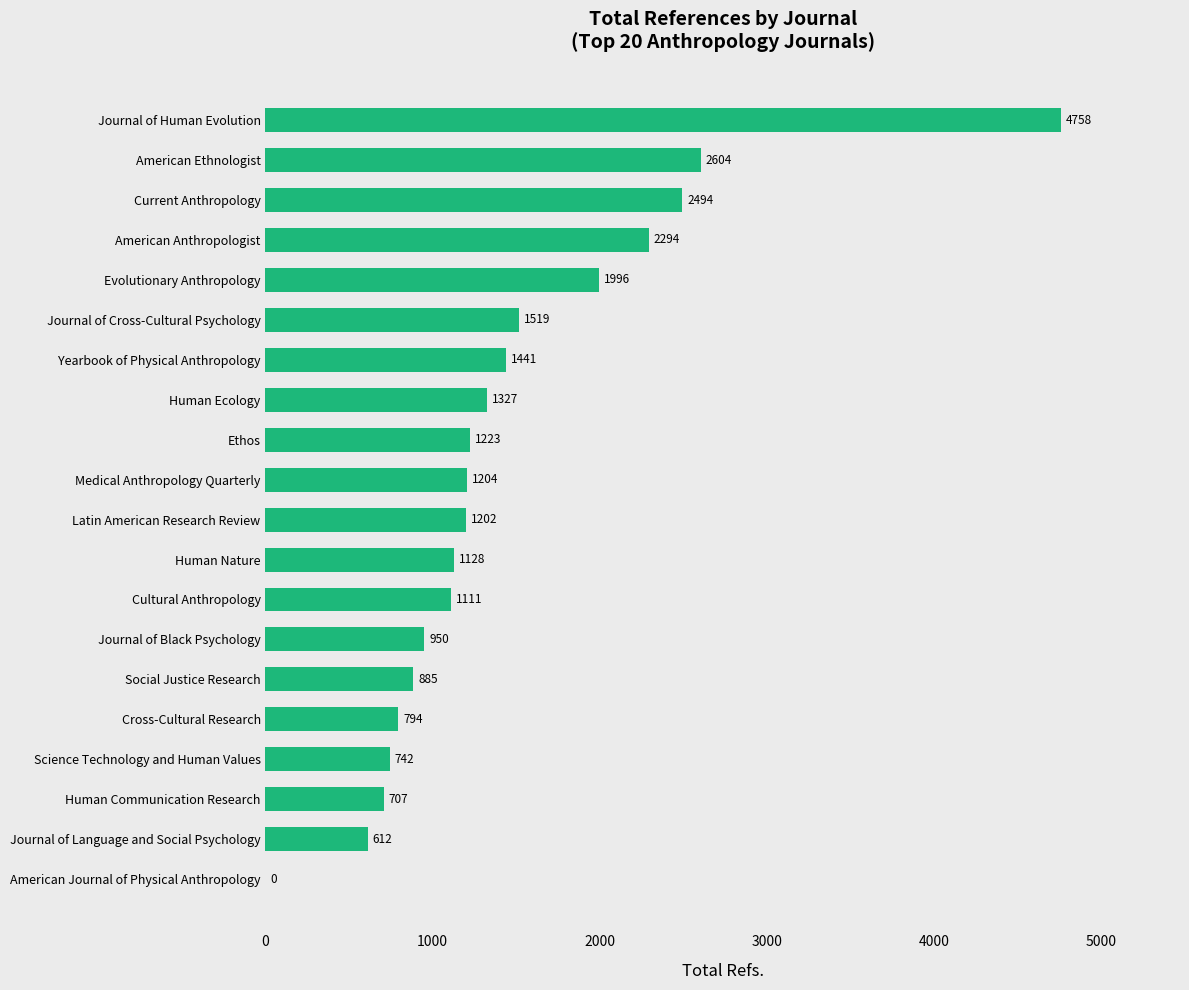

Reading bottom to top, extract all data points from this chart.

American Journal of Physical Anthropology=0	Journal of Language and Social Psychology=612	Human Communication Research=707	Science Technology and Human Values=742	Cross-Cultural Research=794	Social Justice Research=885	Journal of Black Psychology=950	Cultural Anthropology=1111	Human Nature=1128	Latin American Research Review=1202	Medical Anthropology Quarterly=1204	Ethos=1223	Human Ecology=1327	Yearbook of Physical Anthropology=1441	Journal of Cross-Cultural Psychology=1519	Evolutionary Anthropology=1996	American Anthropologist=2294	Current Anthropology=2494	American Ethnologist=2604	Journal of Human Evolution=4758